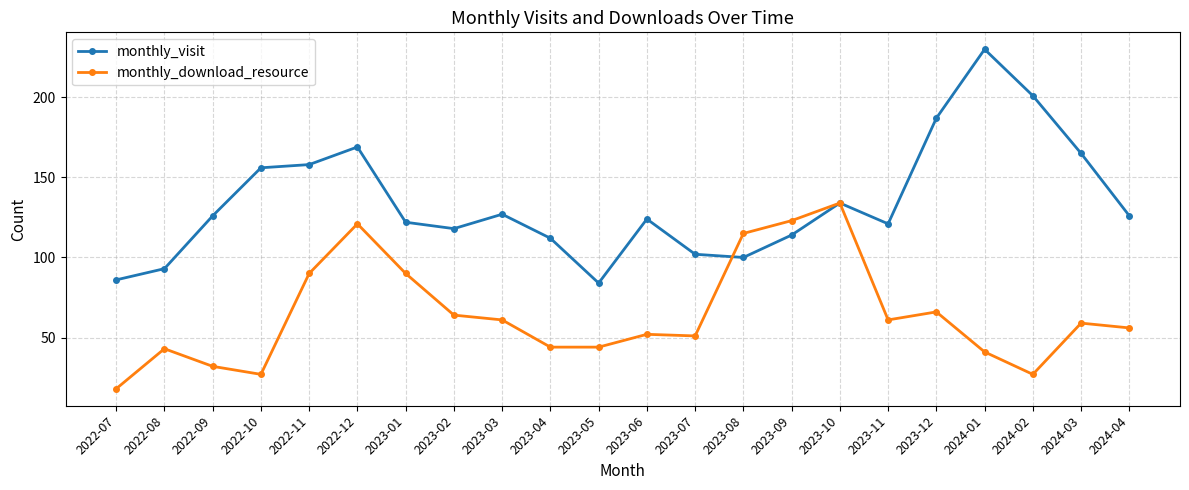

What value does the monthly_download_resource series have at 2022-07?

18